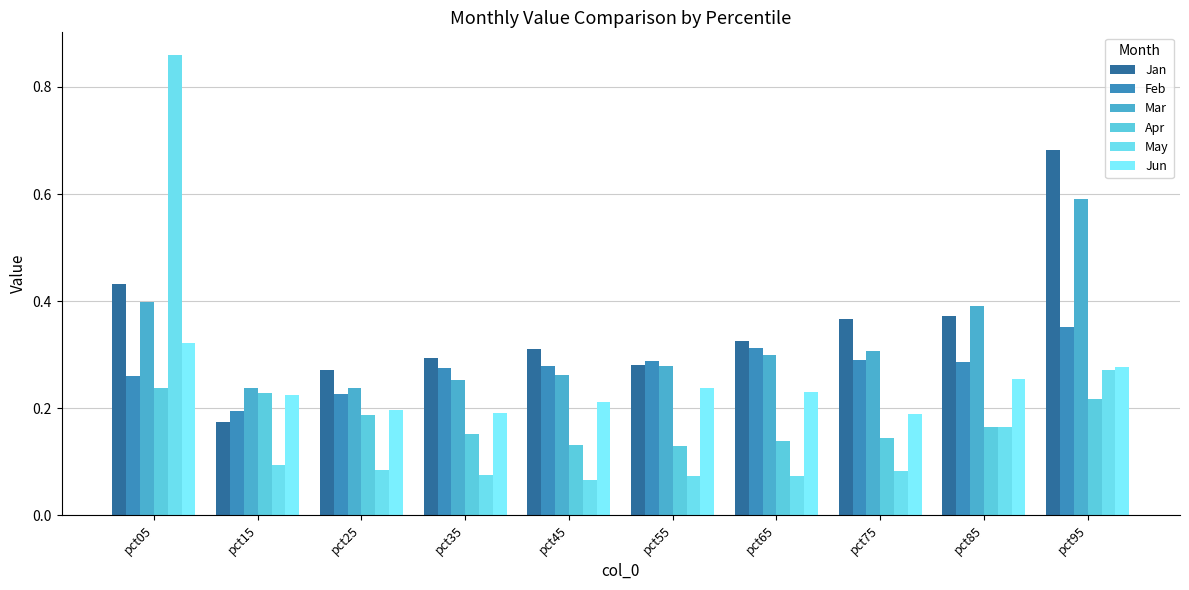

Is the value of Mar at pct05 greater than the value of Jun at pct35?

Yes